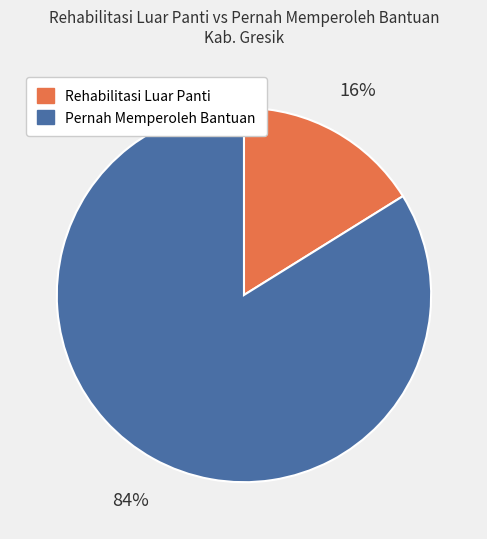

The Rehabilitasi Luar Panti slice represents 22% of the pie. True or false?

False